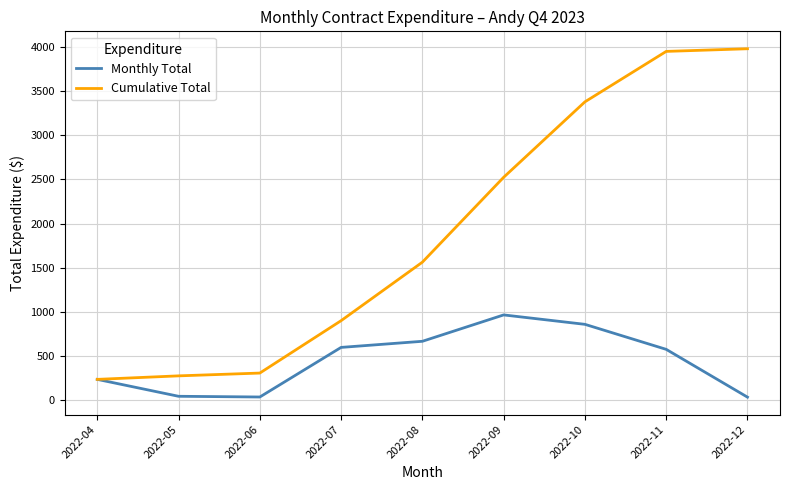

True or false: Cumulative Total has a value of 2530.5 at 2022-11.

False